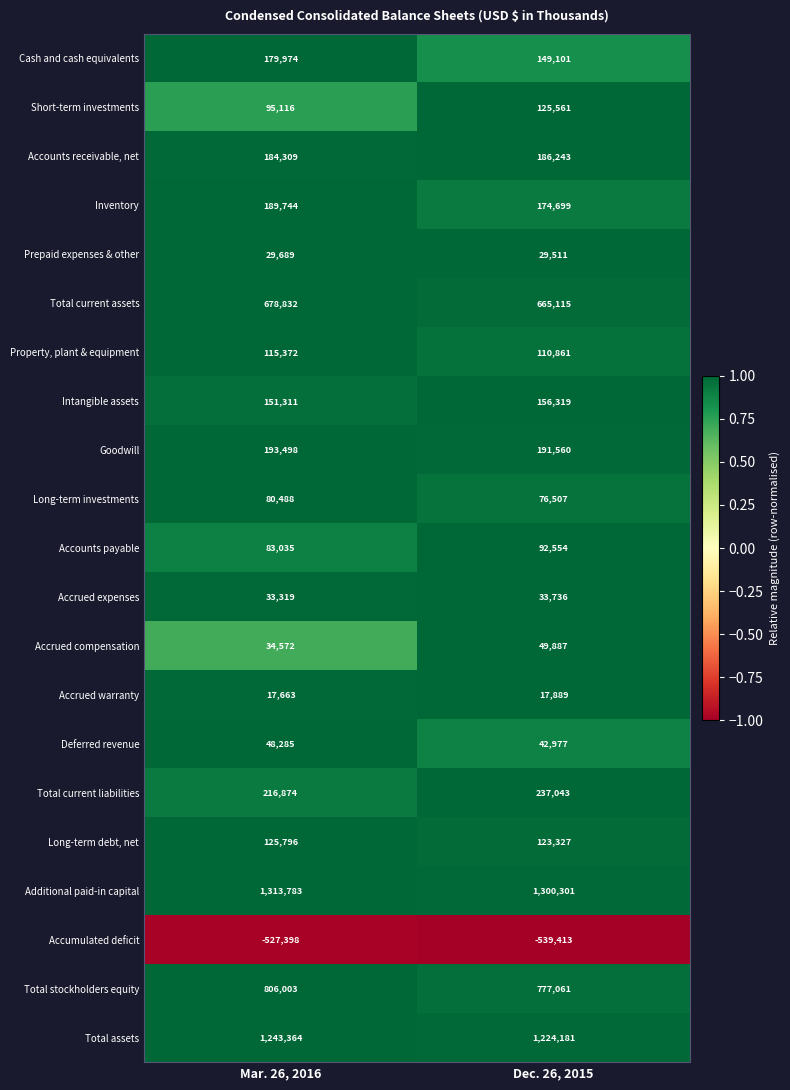

What is the maximum value shown in the chart?

1313783